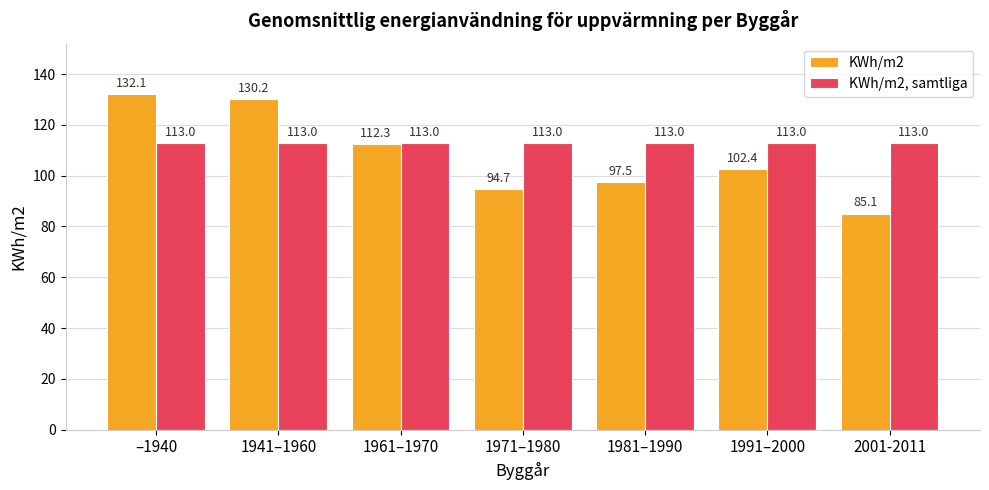

Which category has the lowest value across all series?

2001-2011